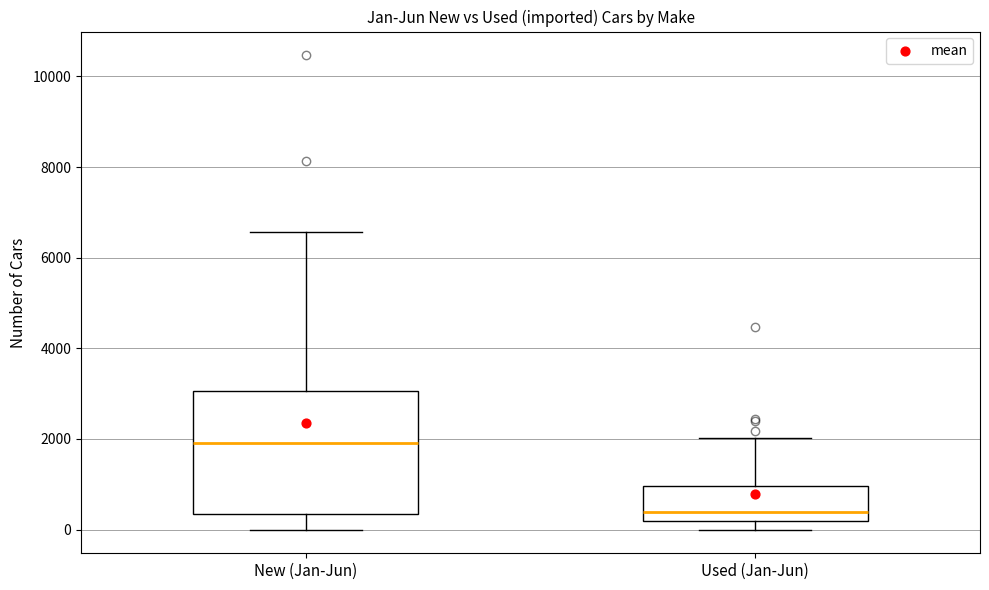

Where is the upper edge of the box for Used (Jan-Jun) on the y-axis? The values are not printed on the chart, so give them approximately, as read against the axis.

1000